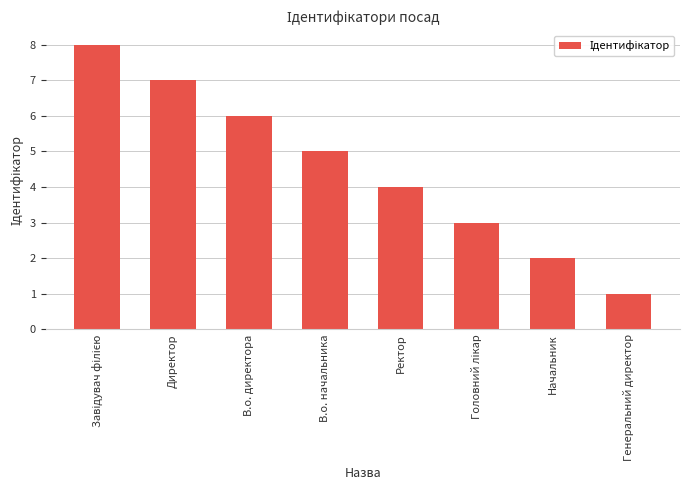

Reading left to right, extract all data points from this chart.

8	7	6	5	4	3	2	1